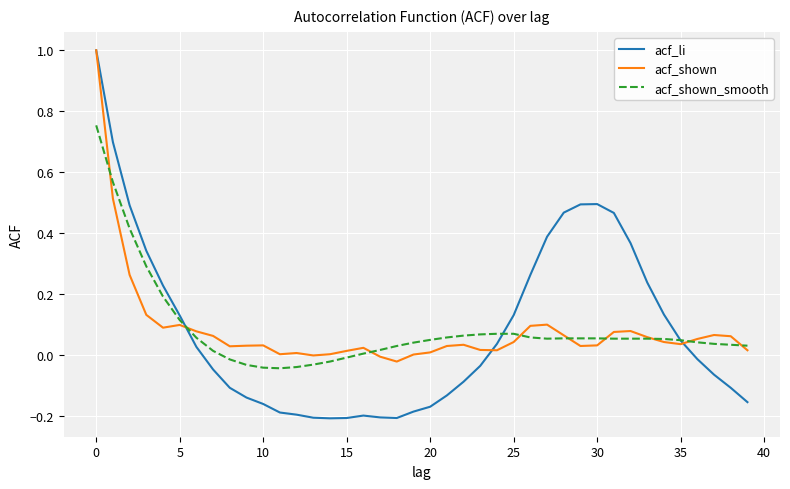

True or false: acf_shown_smooth and acf_li intersect in this chart.

True